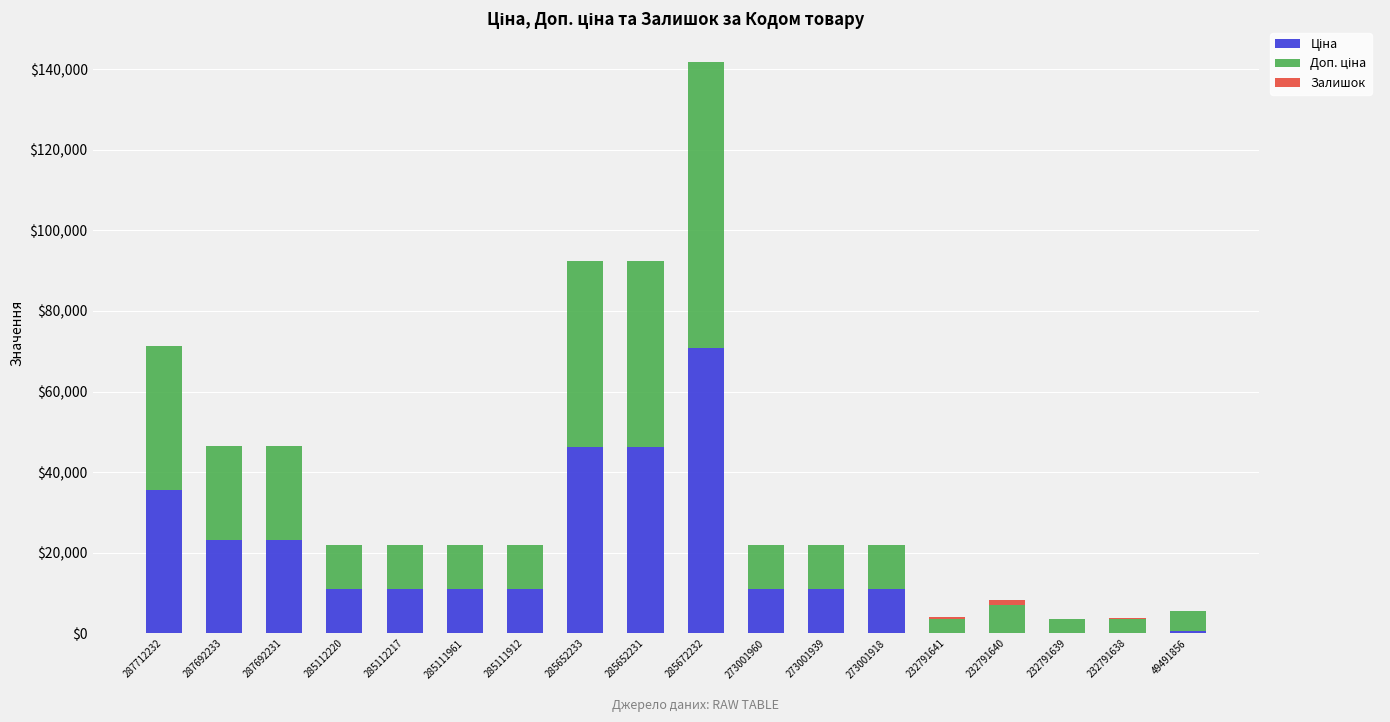

At which category is the sum across all series the highest?

285672232